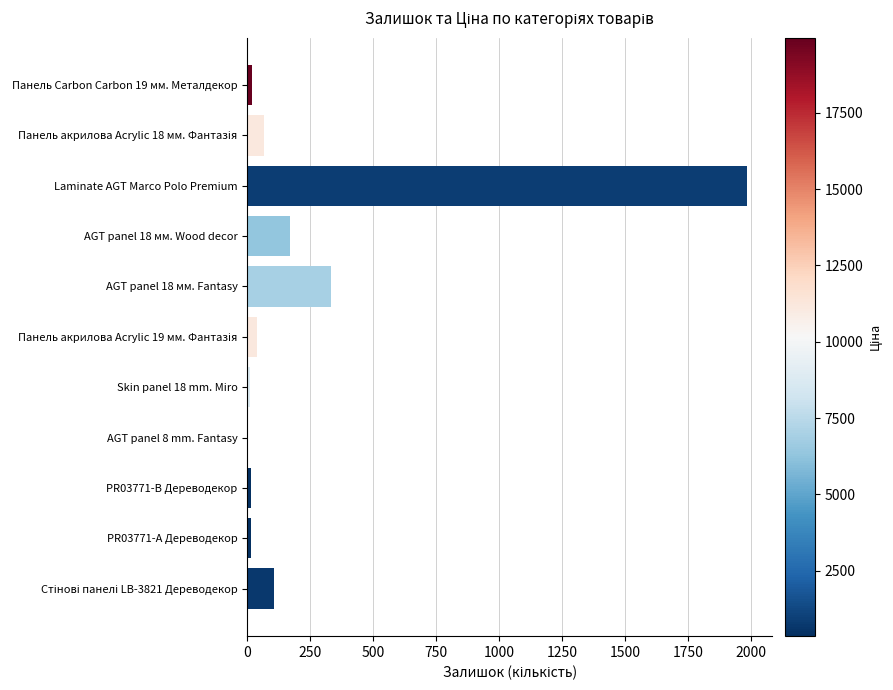

What is the sum of the values at Панель Carbon Carbon 19 мм. Металдекор and AGT panel 18 мм. Fantasy?

353